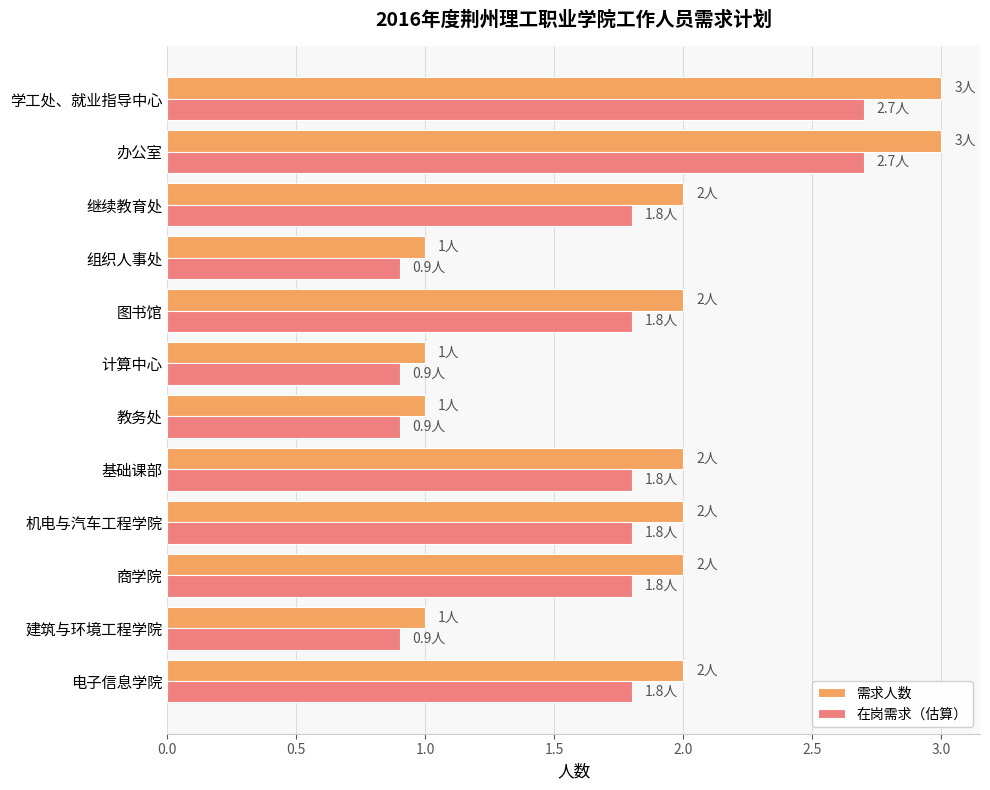

The value of 在岗需求（估算） at 基础课部 is 2.9. True or false?

False